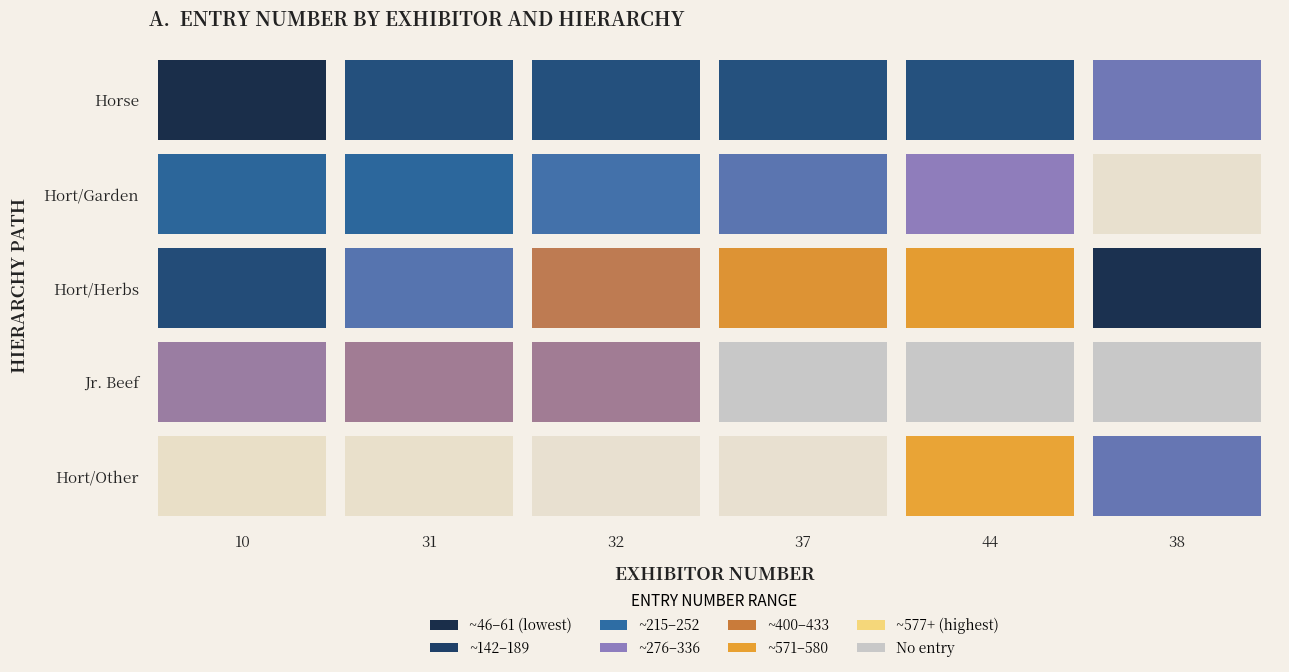

Rank the categories by Junior Beef value from highest to lowest.

31, 32, 10, 37, 44, 38